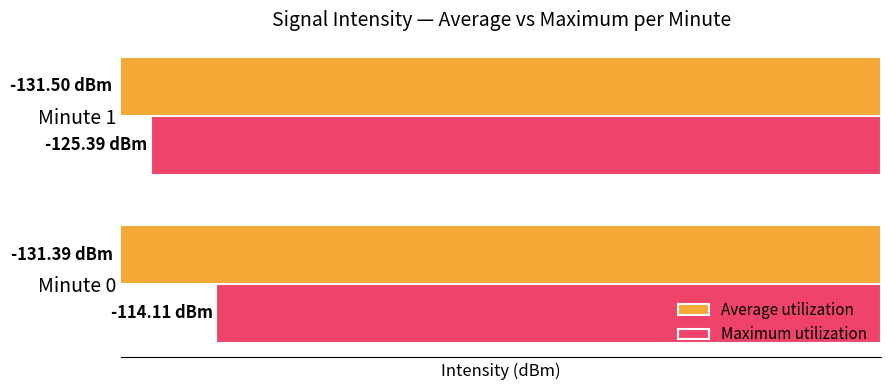

What are all the series names shown in the legend?

Average utilization, Maximum utilization